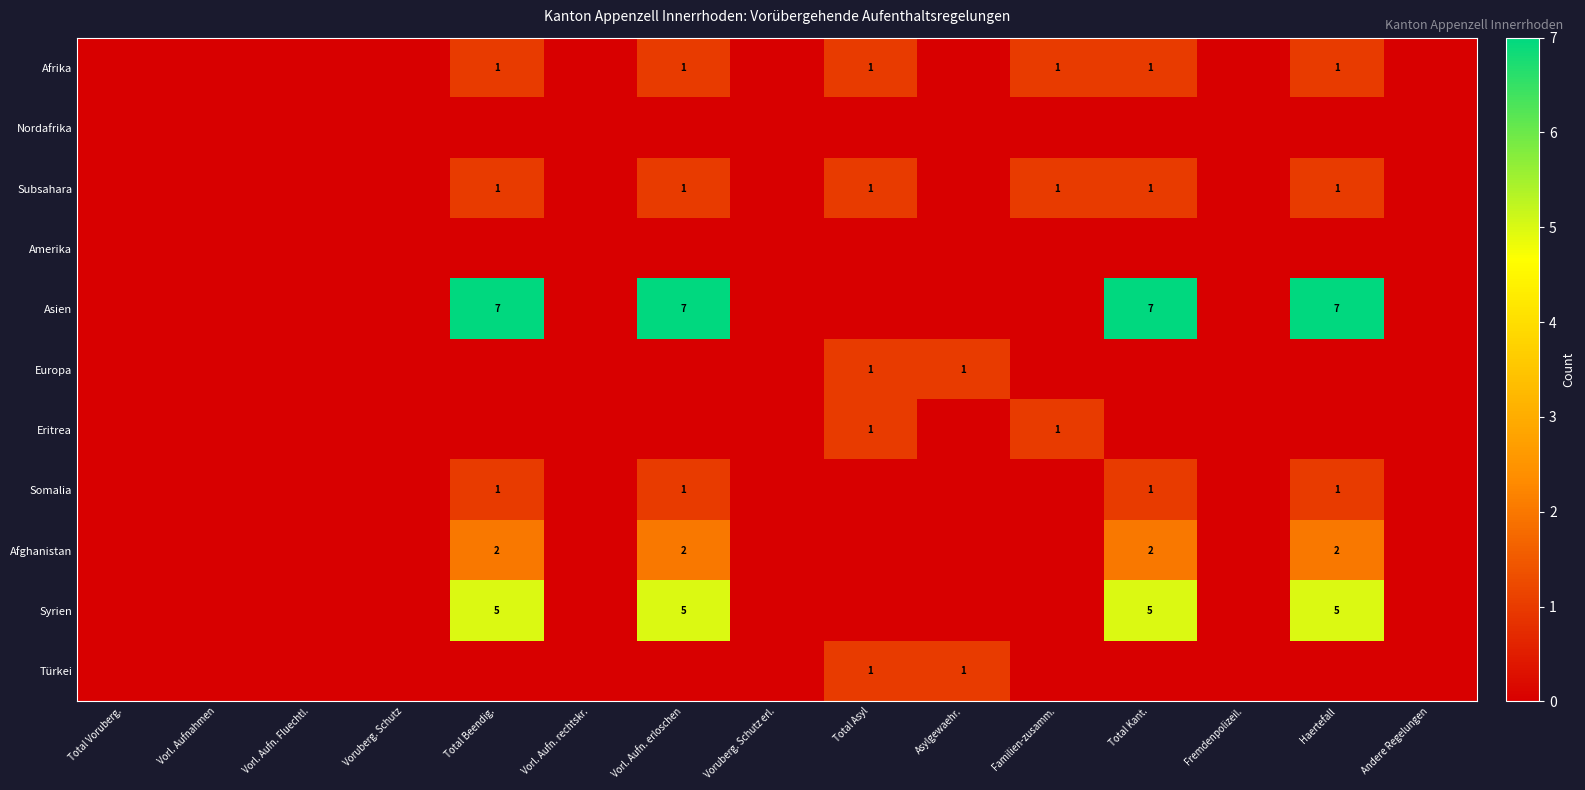

How many positive values does the Afrika series have?

6